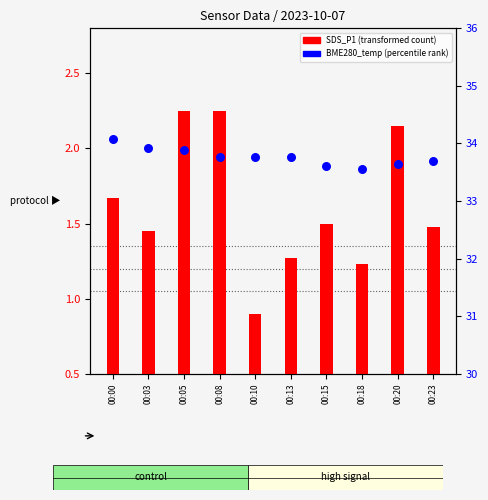

At which category is the sum across all series the highest?

00:05